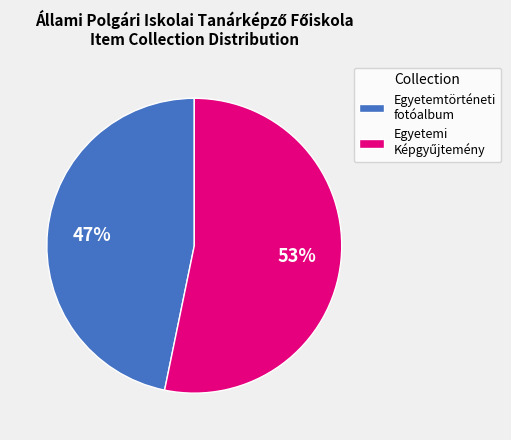

True or false: Egyetemtörténeti fotóalbum accounts for 47% of the total.

True